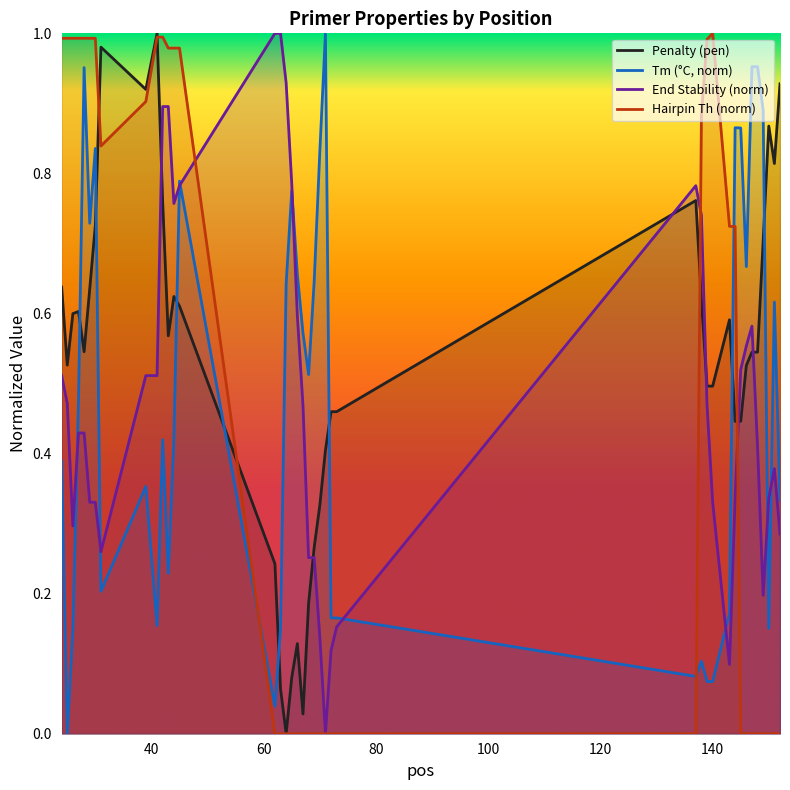

How many times do End Stability (norm) and Penalty (pen) cross each other?

6